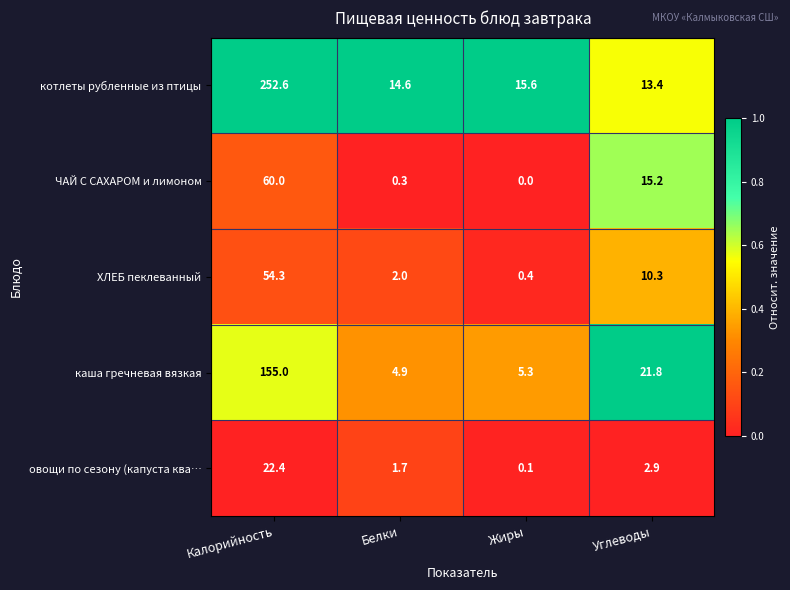

Which series has the largest total across all categories?

котлеты рубленные из птицы